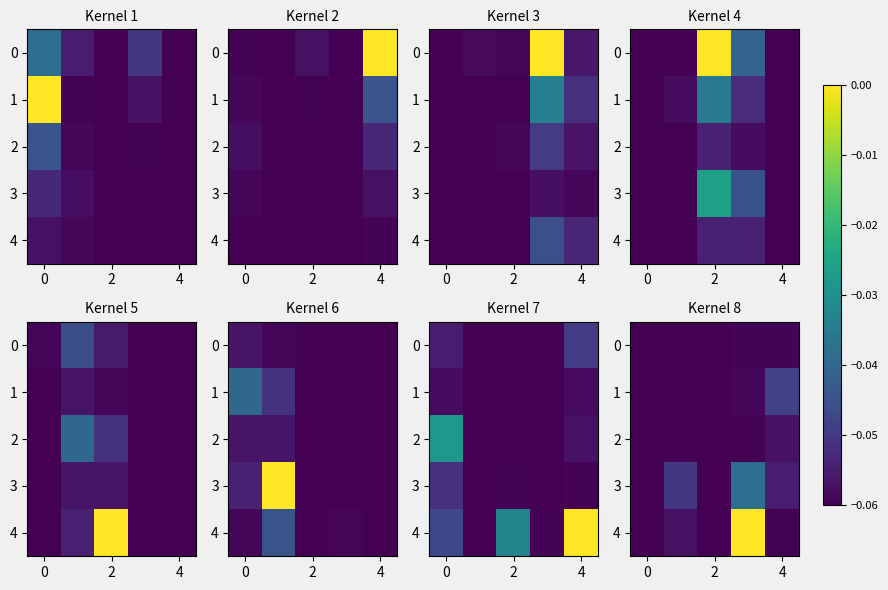

How many negative values does the 4 series have?

4